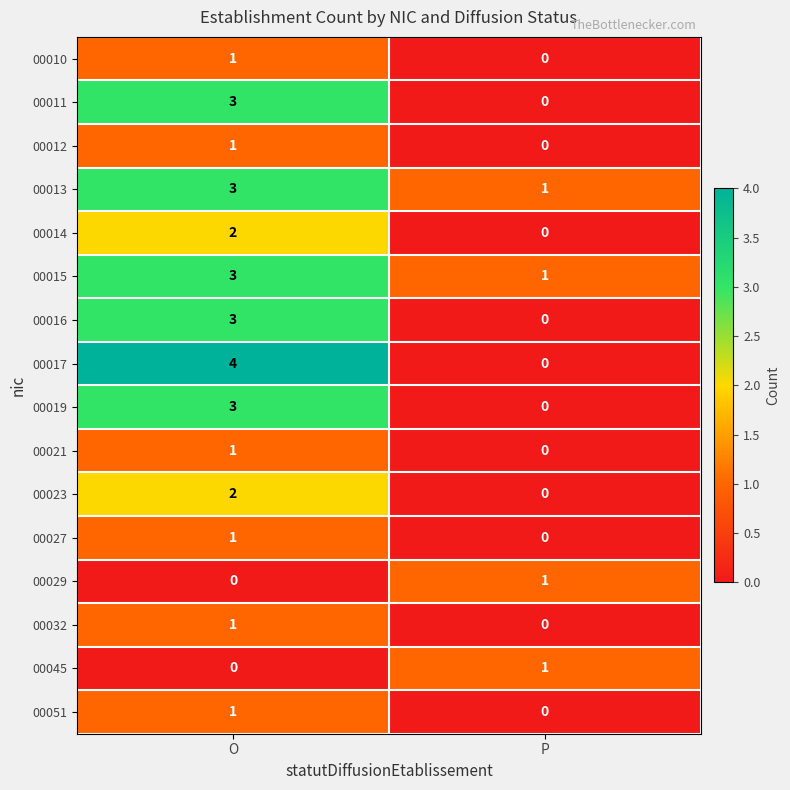

Rank the categories by 00017 value from lowest to highest.

P, O